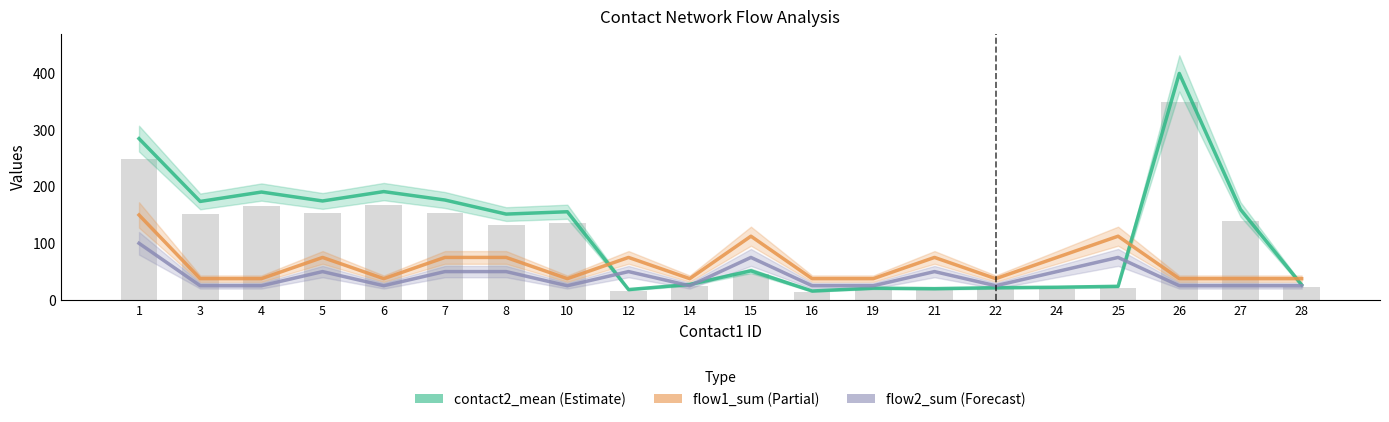

What is the average value of the flow2_sum series?

41.2